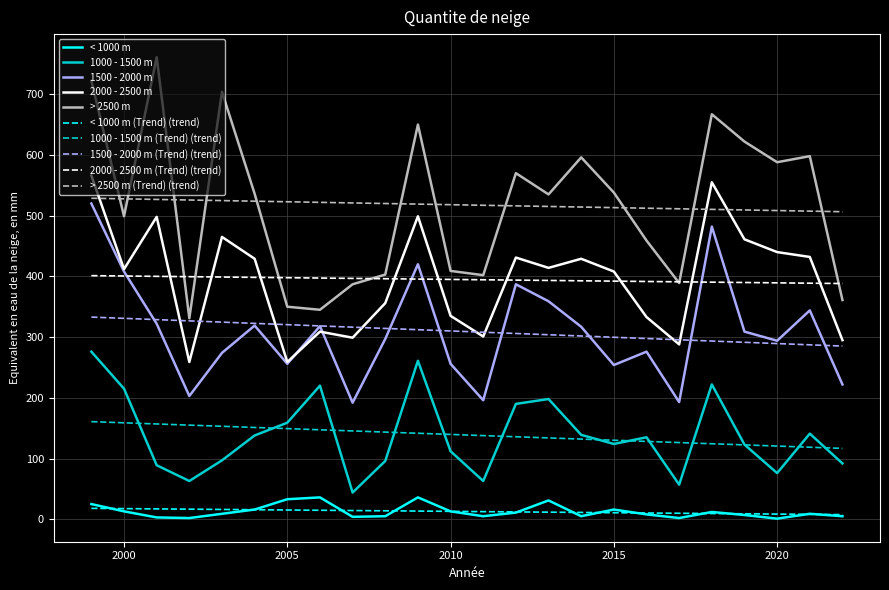

What is the difference between the second highest and minimum values in the < 1000 m series?

35